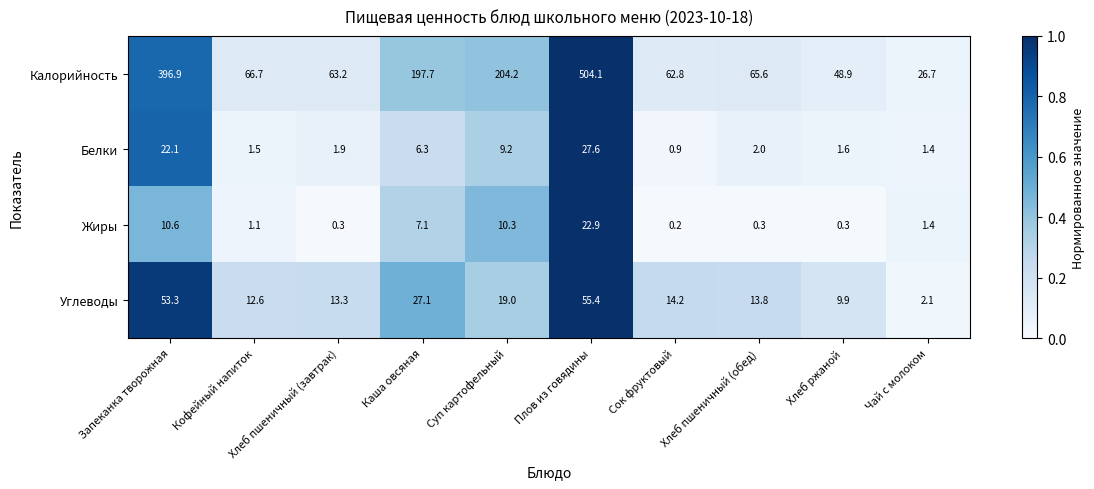

List the series in order of their peak value, lowest first.

Жиры, Белки, Углеводы, Калорийность